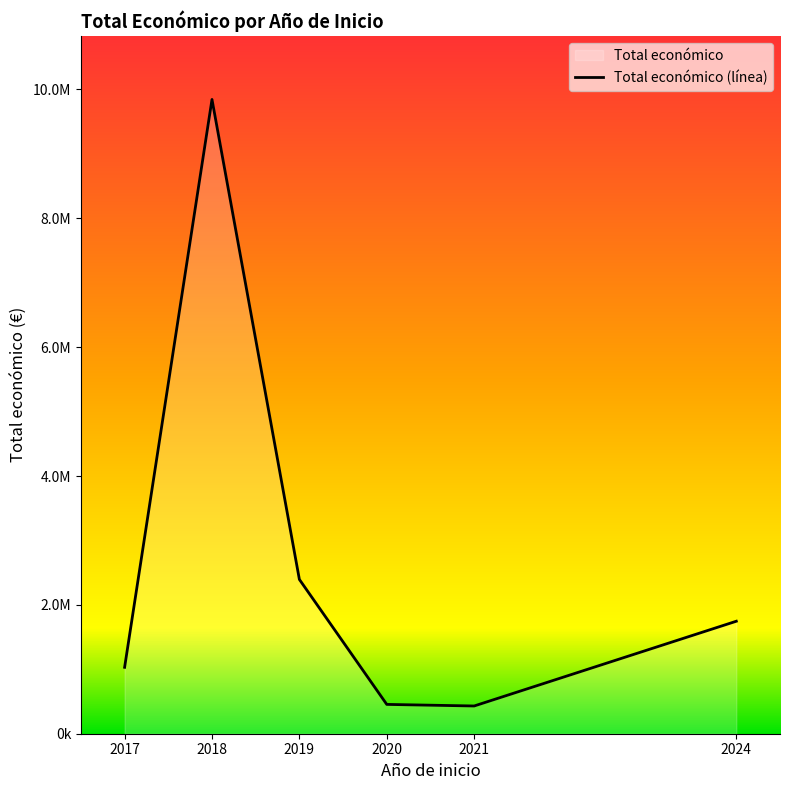

Rank the categories by value from lowest to highest.

2021, 2020, 2017, 2024, 2019, 2018